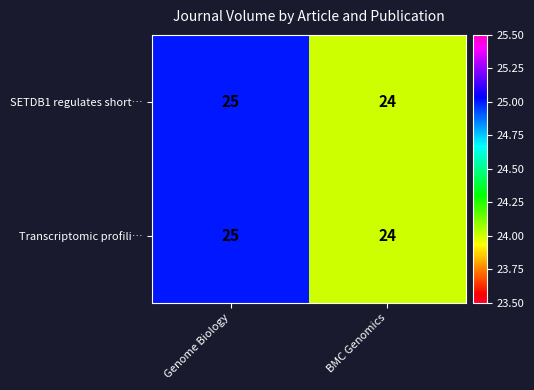

At which category is the sum across all series the highest?

Genome Biology